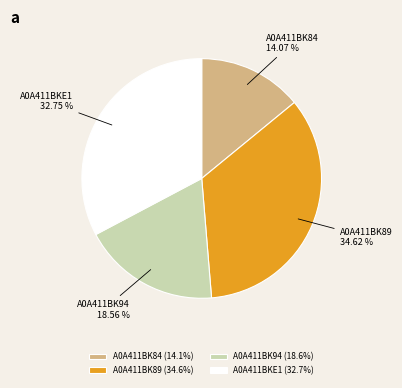

What percentage is the A0A411BK84 slice, to the nearest percent?

14%